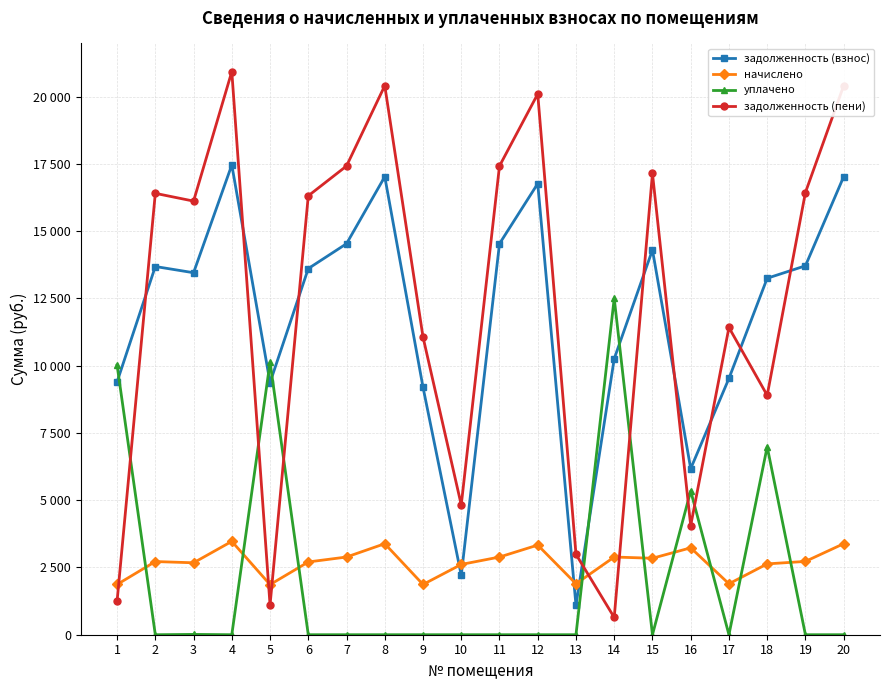

Reading left to right, extract all data points from this chart.

задолженность (взнос): 9398.9	13687.4	13456.3	17462.4	9373.2	13610.4	14534.9	17025.8	9198.9	2211.8	14534.9	16769.0	1095.8	10258.9	14303.8	6173.4	9527.3	13250.9	13713.1	17025.8
начислено: 1867.7	2719.9	2674.0	3470.0	1862.6	2704.6	2888.3	3383.3	1867.7	2612.7	2888.3	3332.2	1893.2	2888.3	2842.4	3230.2	1893.2	2633.1	2725.0	3383.3
уплачено: 10021.4	0.0	11.8	0.0	10132.7	0.0	0.0	0.0	0.0	0.0	0.0	0.0	0.0	12505.3	0.0	5345.1	0.0	6986.0	0.0	0.0
задолженность (пени): 1245.1	16407.3	16118.5	20932.4	1103.1	16315.0	17423.2	20409.1	11066.6	4824.5	17423.2	20101.3	2989.0	641.8	17146.1	4058.6	11420.5	8898.0	16438.1	20409.1